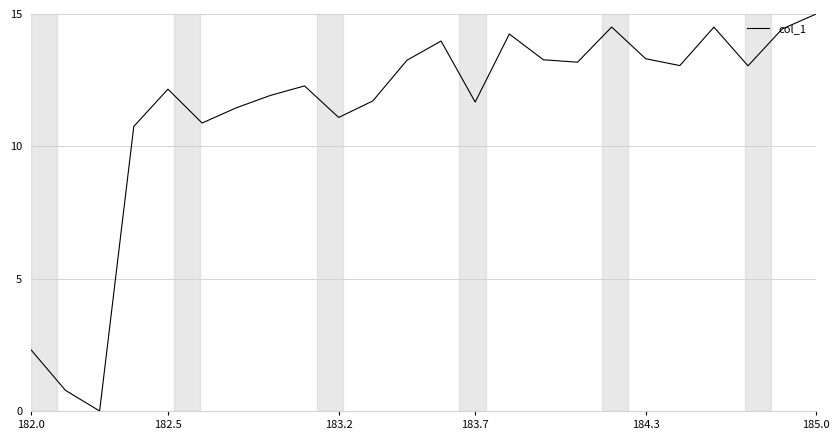

Is this an area chart (filled region under the line)?

No